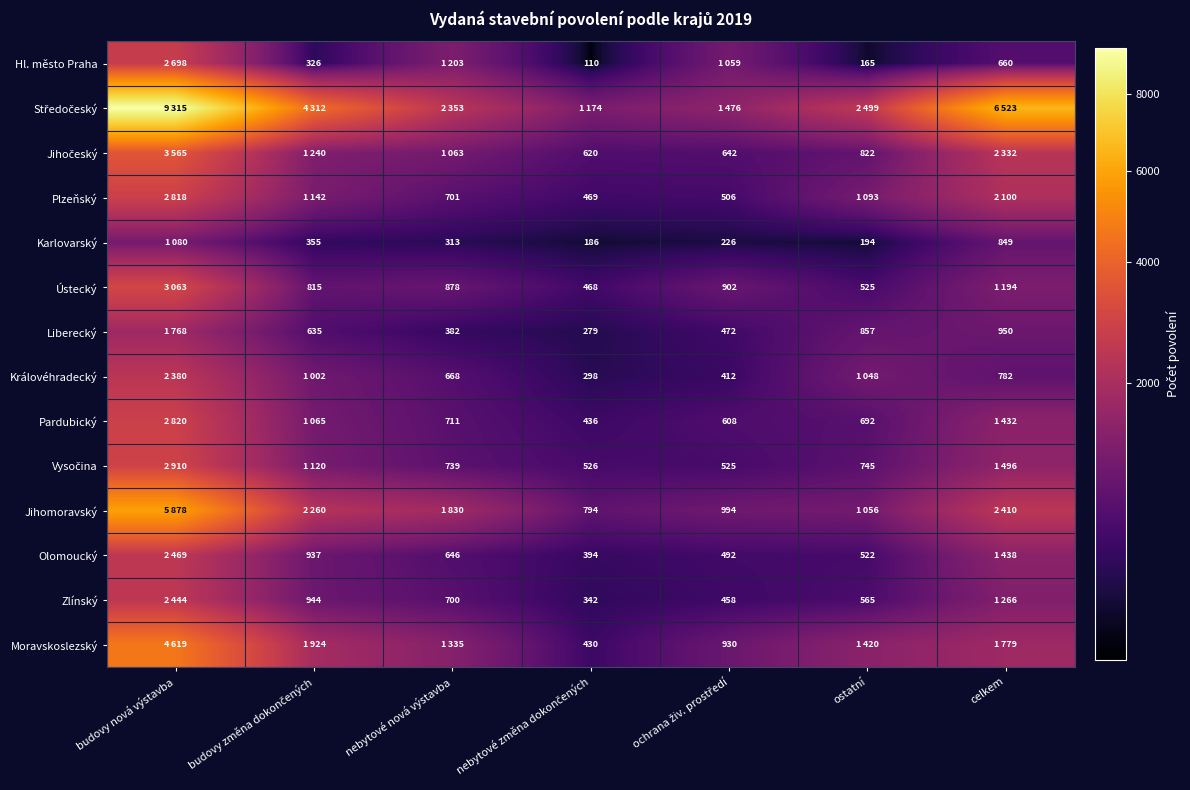

True or false: Karlovarský has a value of 313 at nebytové nová výstavba.

True